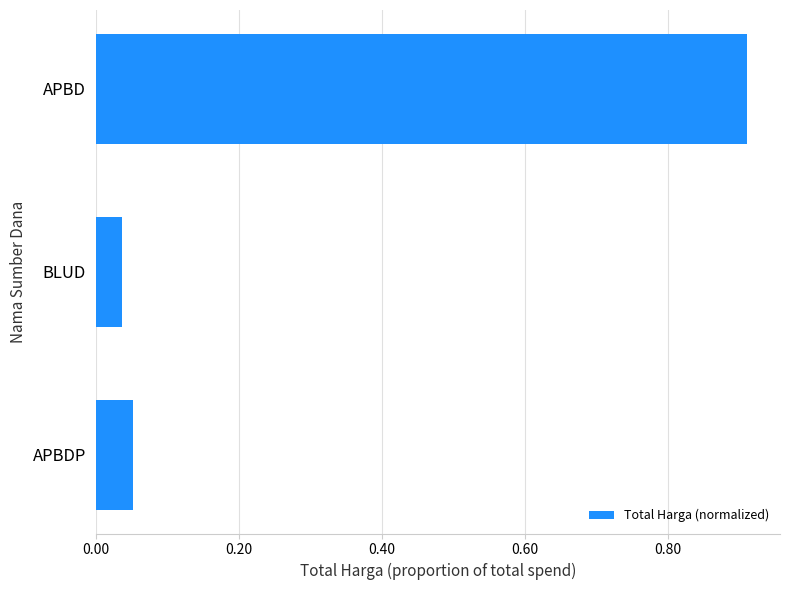

Is it true that the value at APBD is 1.6?

False